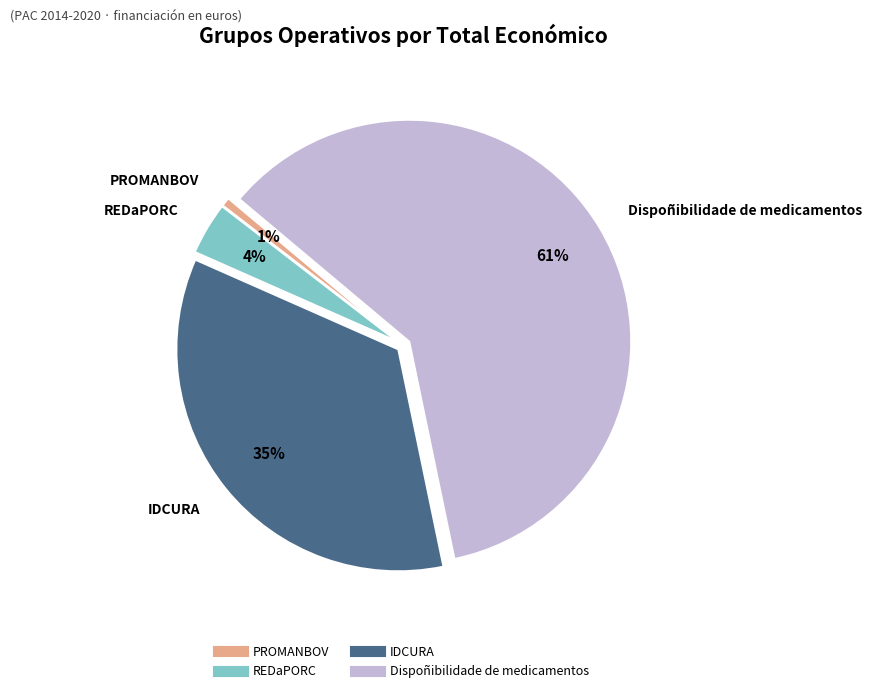

How many segments does this pie chart have?

4